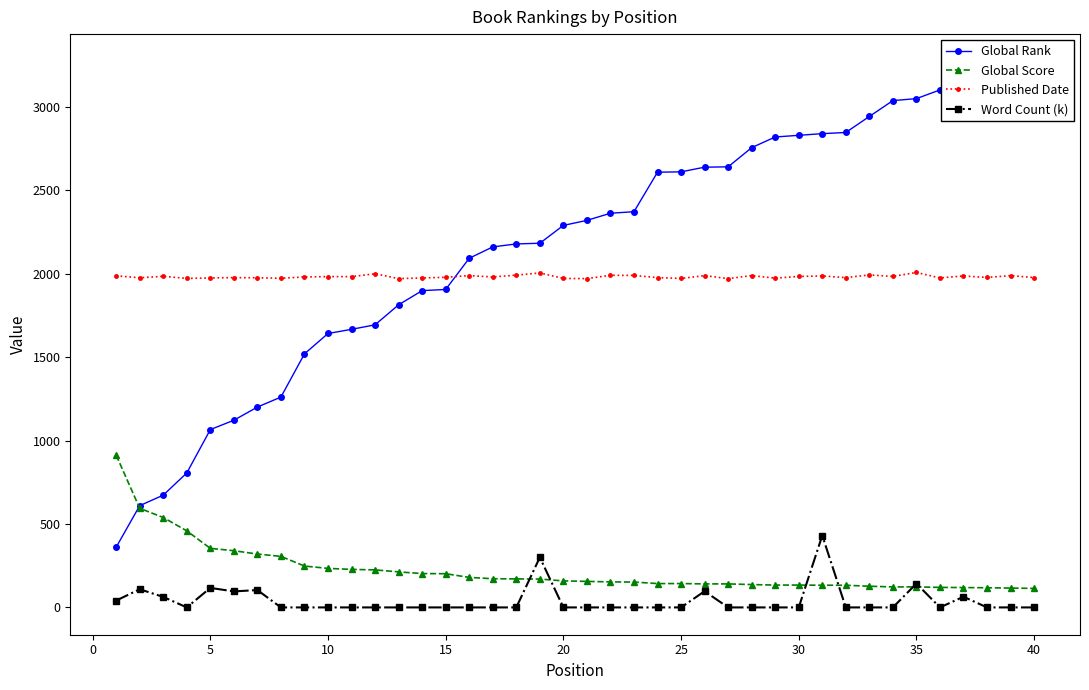

True or false: Published Date and Global Score cross at least once.

False